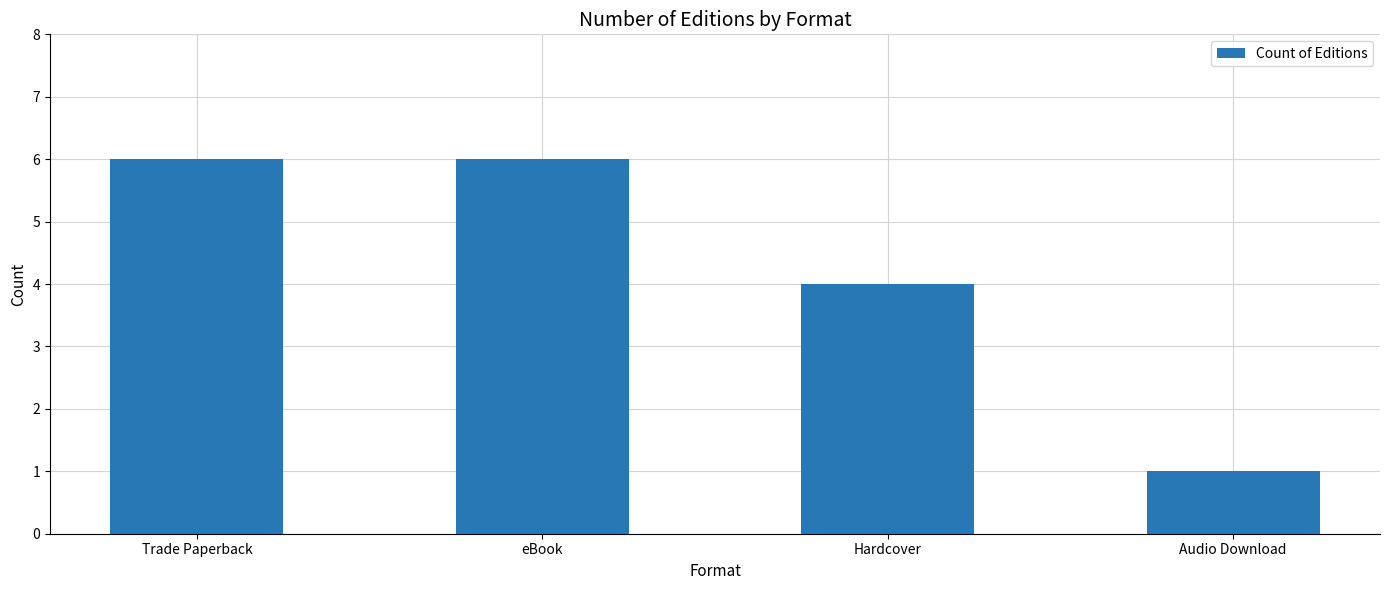

What is the ratio of the value at eBook to the value at Hardcover?

1.5